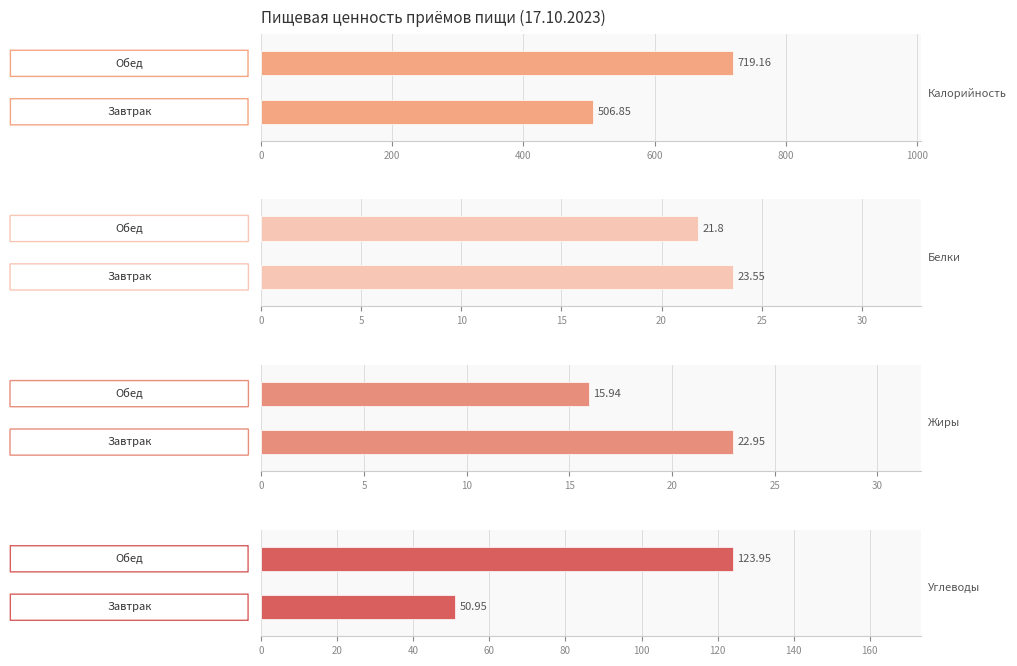

Is it true that Углеводы equals 36.6 at 200?

False